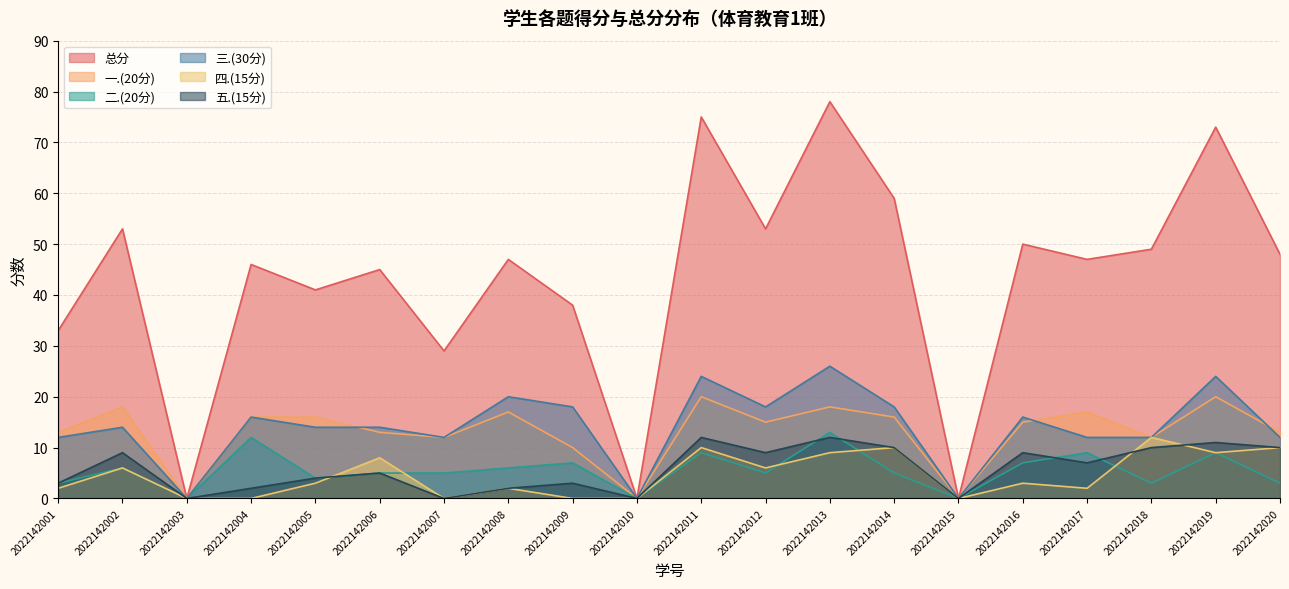

List the labels in order of 二.(20分) value, smallest first.

2022142003, 2022142010, 2022142015, 2022142001, 2022142018, 2022142020, 2022142005, 2022142006, 2022142007, 2022142012, 2022142014, 2022142002, 2022142008, 2022142009, 2022142016, 2022142011, 2022142017, 2022142019, 2022142004, 2022142013